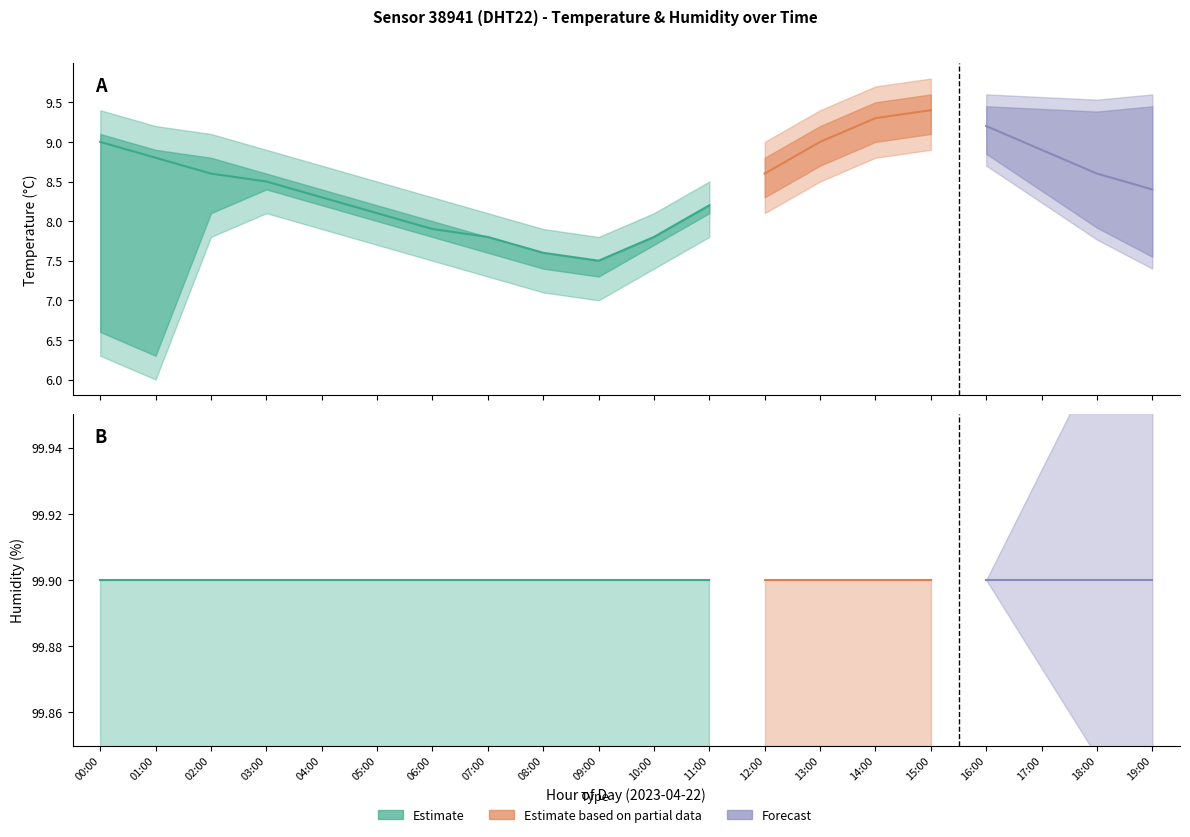

What is the ratio of the value at 10:00 to the value at 08:00?

1.0